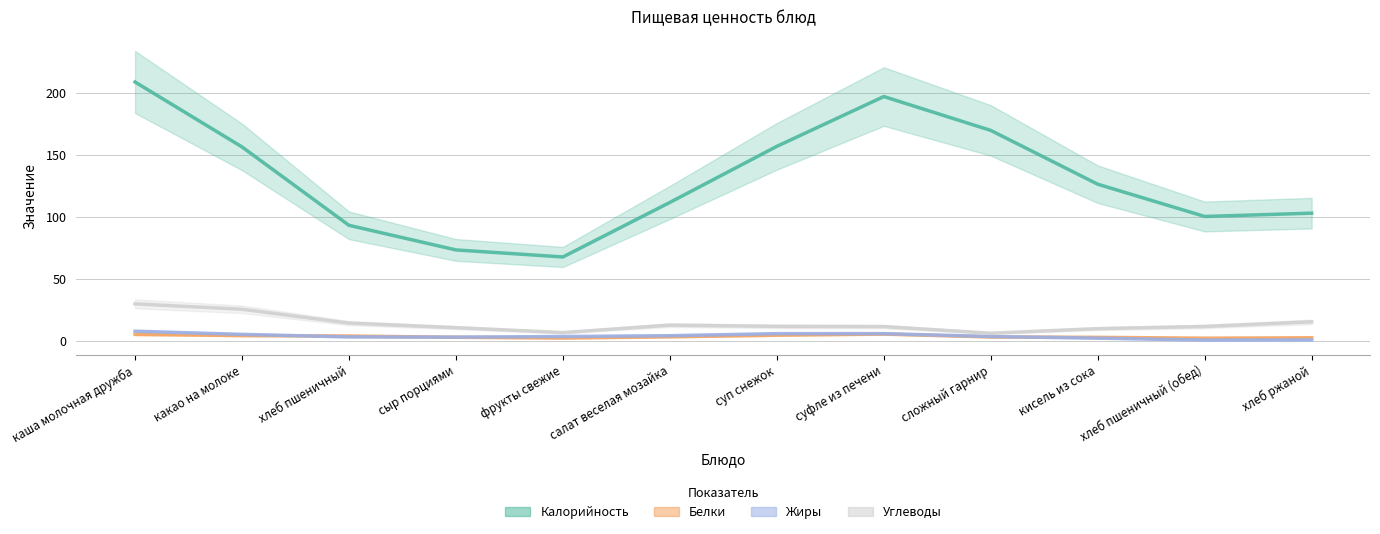

Is this an area chart (filled region under the line)?

No